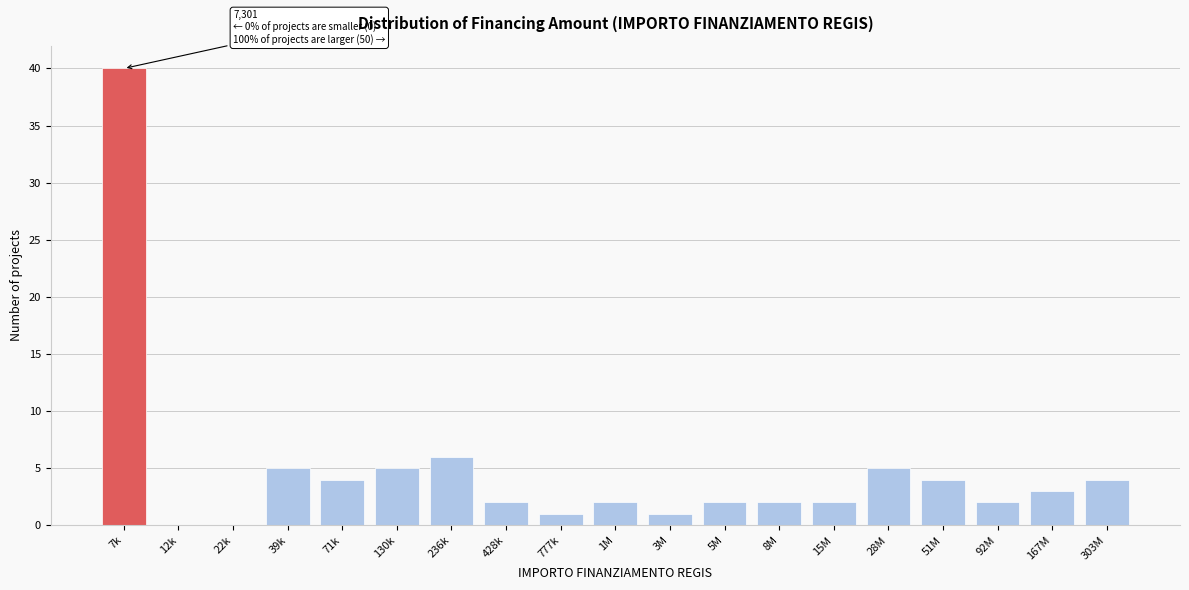

Reading left to right, transcribe all the data shown in this chart.

7k=40	12k=0	22k=0	39k=5	71k=4	130k=5	236k=6	428k=2	777k=1	1M=2	3M=1	5M=2	8M=2	15M=2	28M=5	51M=4	92M=2	167M=3	303M=4